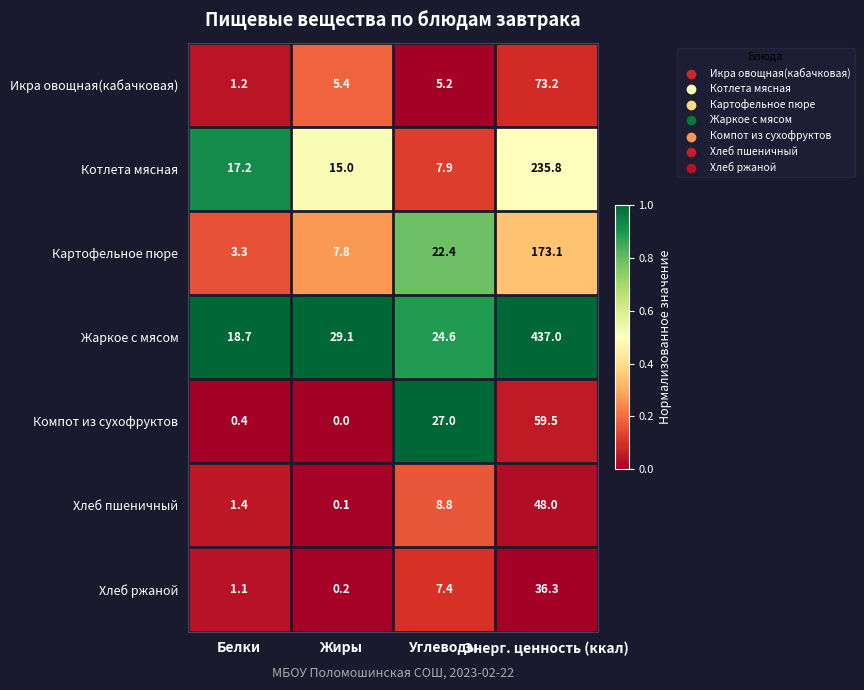

Which series has the largest range (max minus min)?

Жаркое с мясом